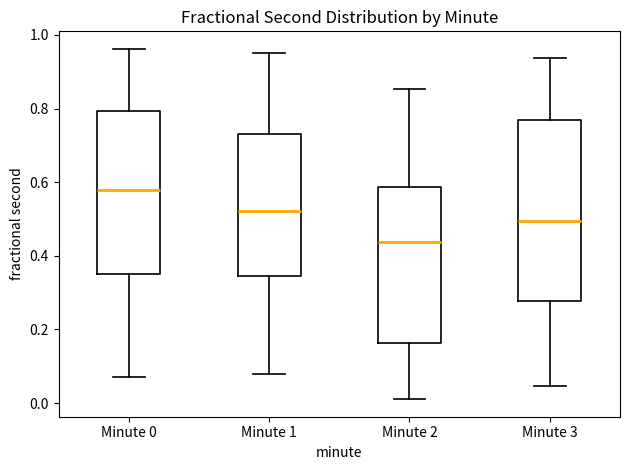

Reading left to right, transcribe this box plot: for each box, give where its median line is, the range the box spans, and where its two whiskers end, as read against the y-axis. The values are not printed on the chart, so give them approximately, as read against the axis.

Minute 0: median 0.58, box 0.36 to 0.80, whiskers 0.08 to 0.96
Minute 1: median 0.52, box 0.34 to 0.74, whiskers 0.08 to 0.96
Minute 2: median 0.44, box 0.16 to 0.58, whiskers 0.02 to 0.86
Minute 3: median 0.50, box 0.28 to 0.76, whiskers 0.04 to 0.94